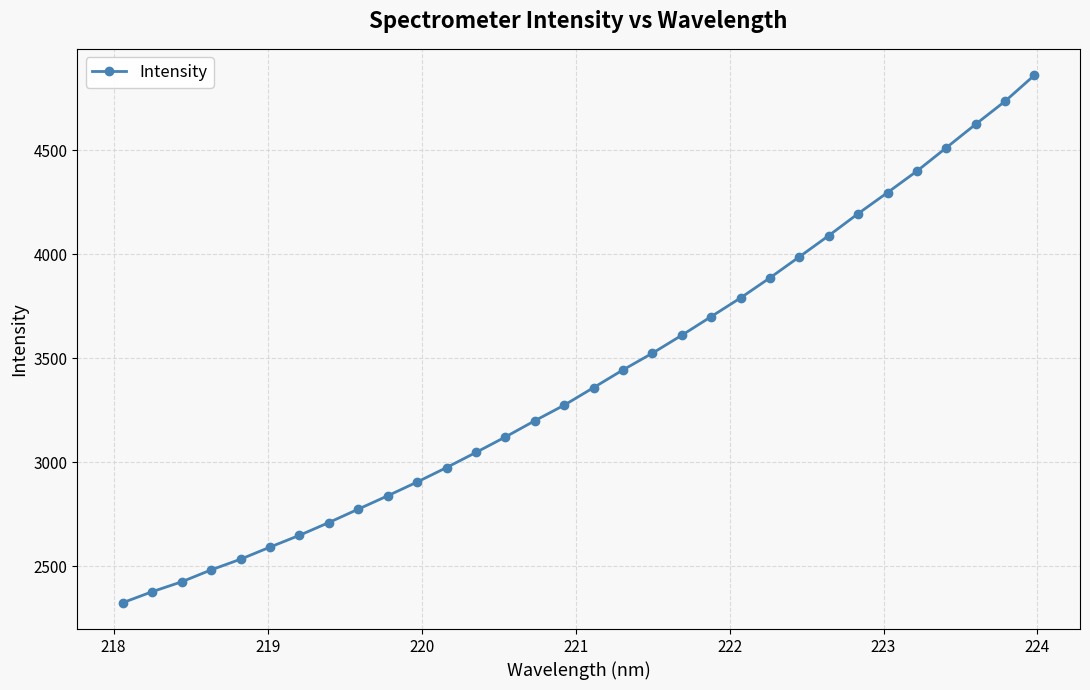

What is the average value?

3414.4